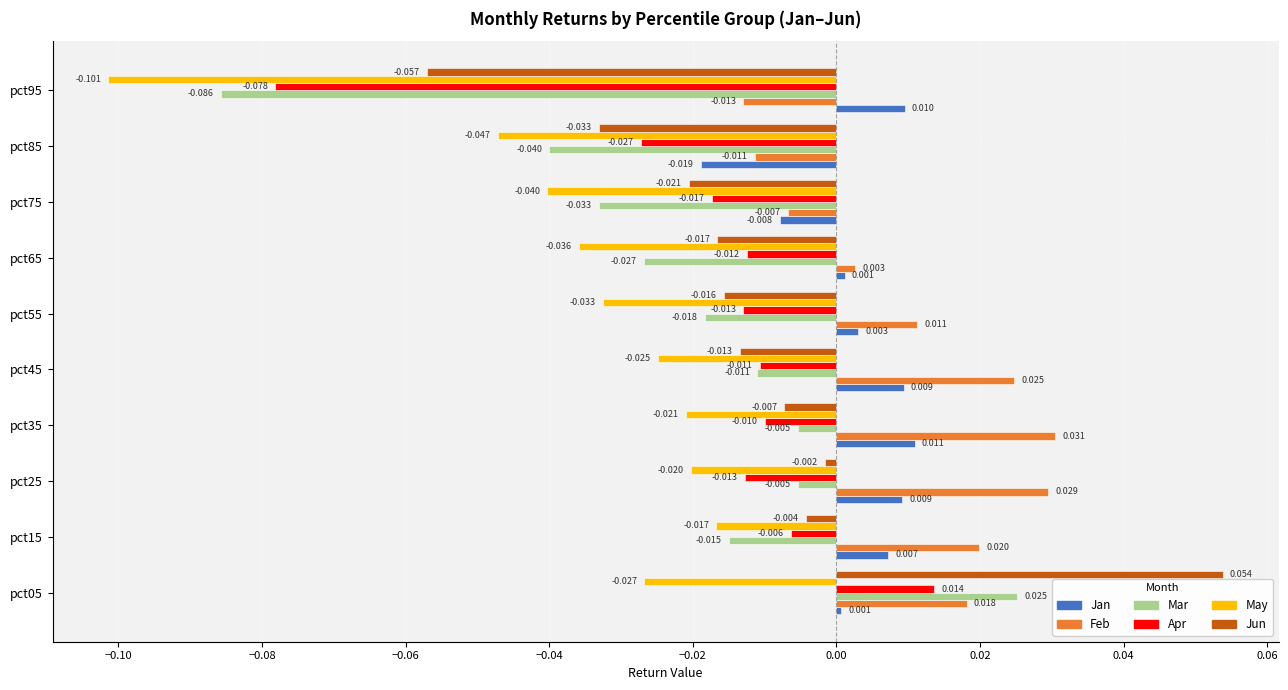

At pct95, list the series in order from smallest to largest.

May, Mar, Apr, Jun, Feb, Jan